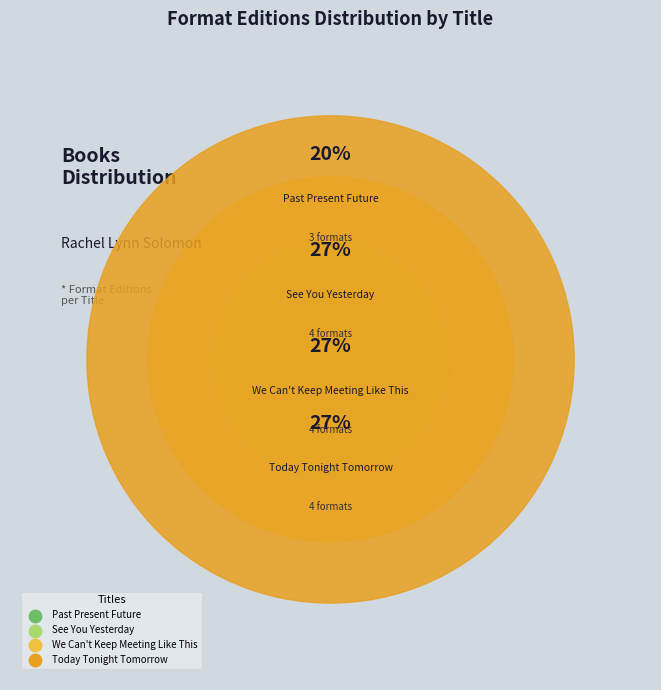

To the nearest percent, what percentage of the pie is We Can't Keep Meeting Like This?

27%